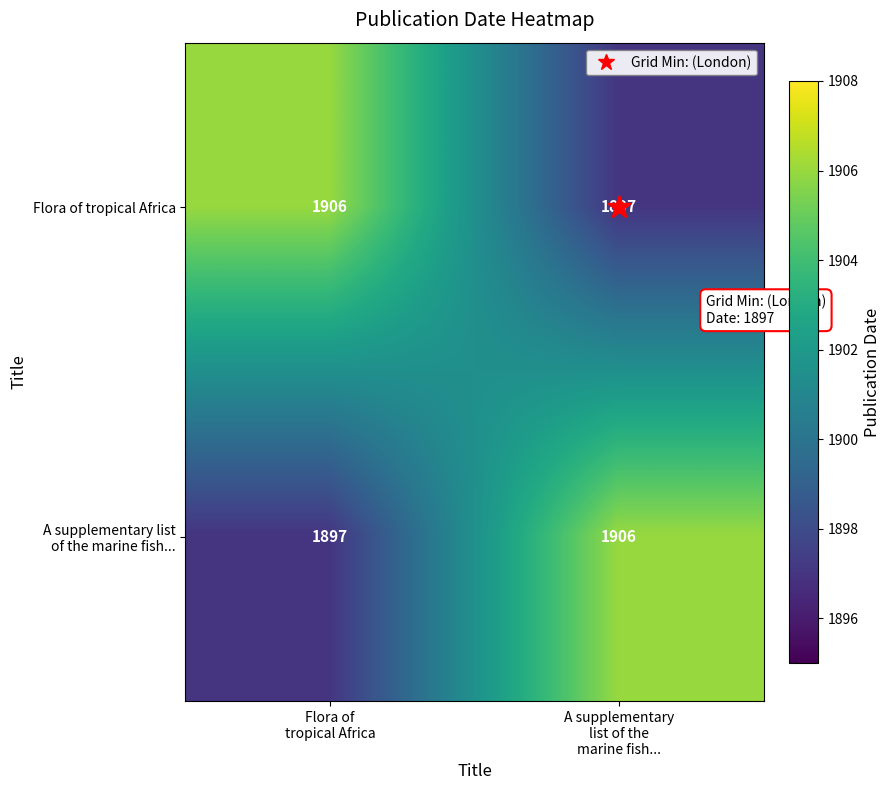

What is the average value of the Flora of tropical Africa series?

1902